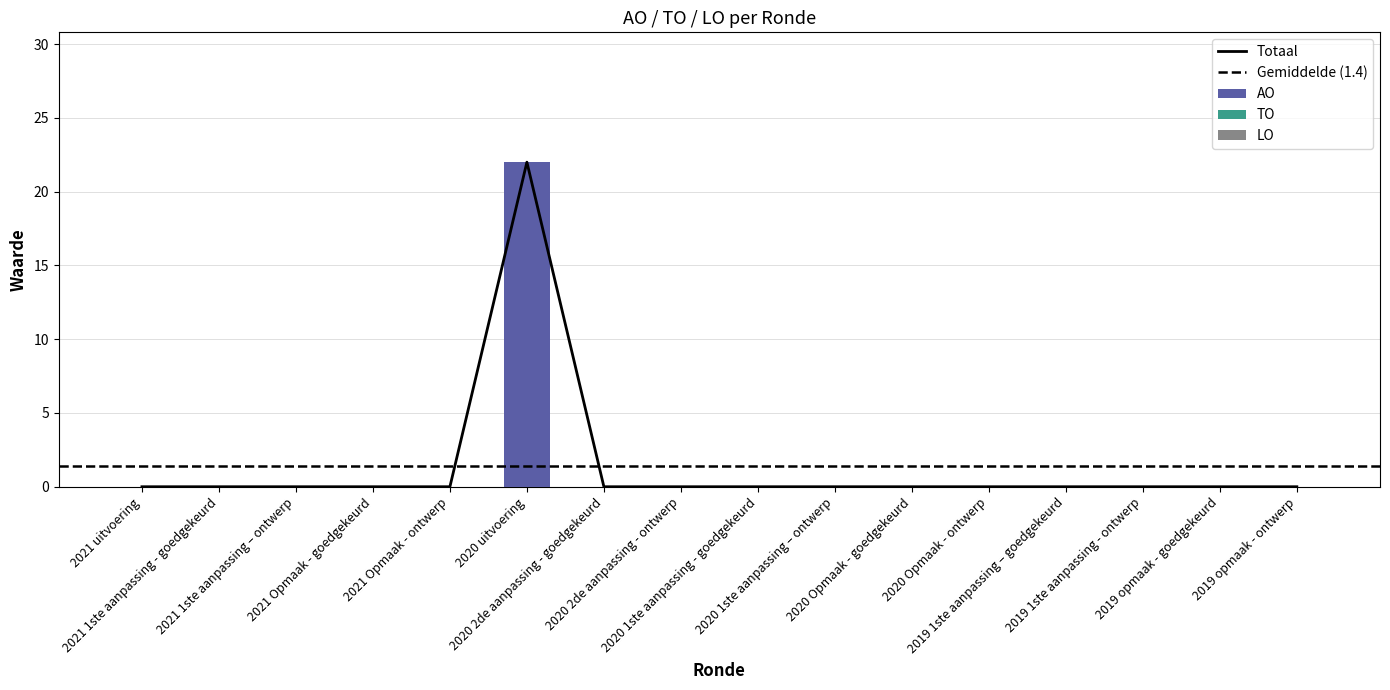

Which series has the largest total across all categories?

AO